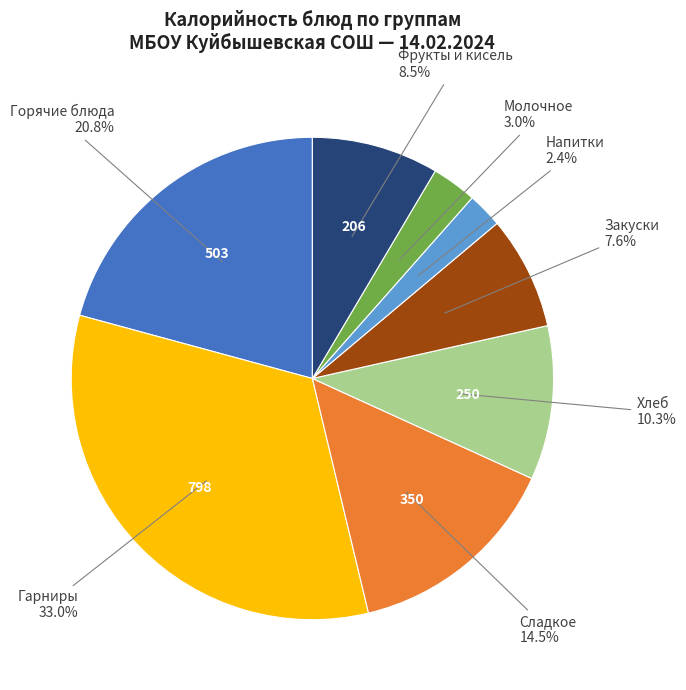

Is there any slice that represents more than half of the pie?

No